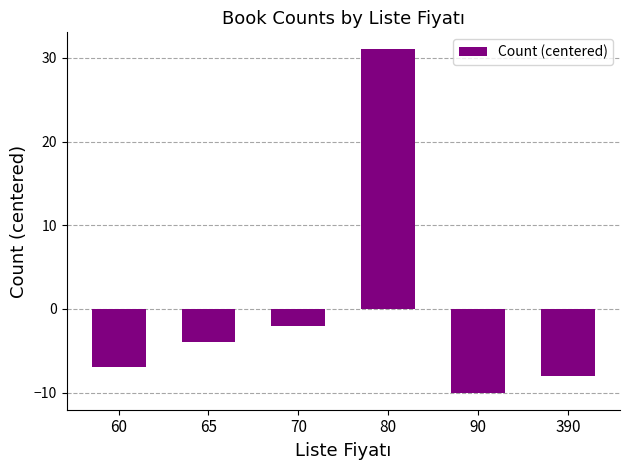

At which category does the chart reach its minimum across all series?

90